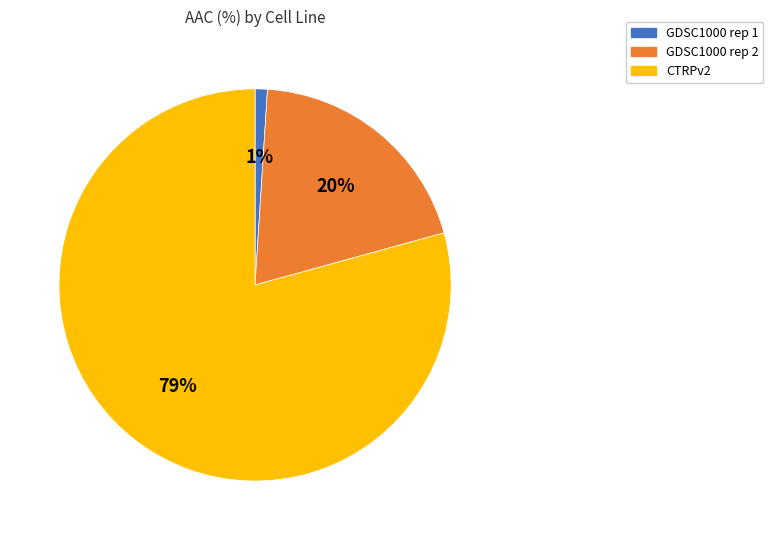

How many segments does this pie chart have?

3